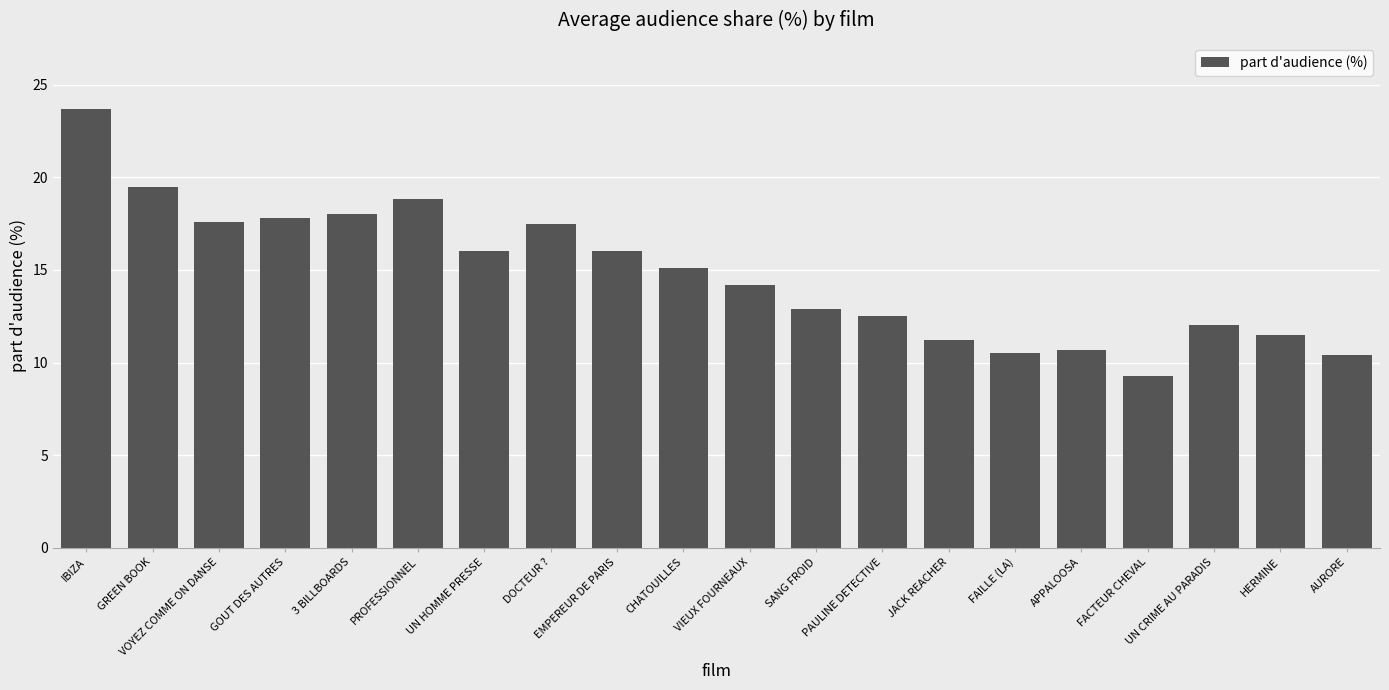

What is the approximate value at SANG FROID?

12.9